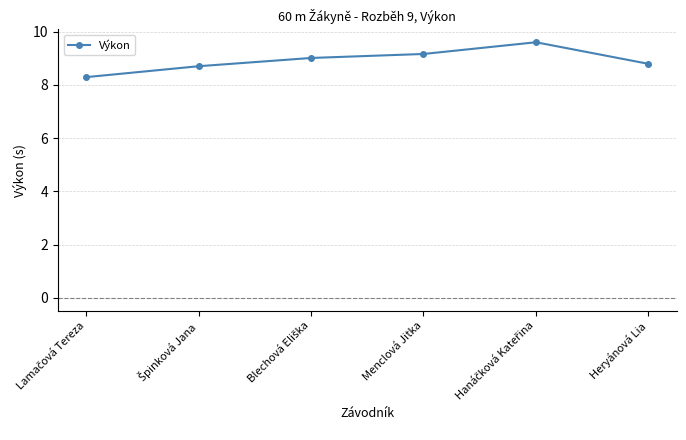

The chart shows a value of 8.8 at Heryánová Lia. True or false?

True